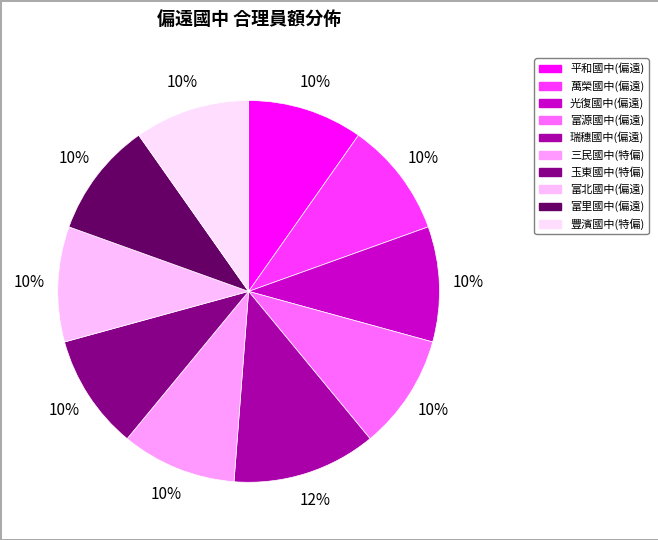

What is the ratio of the value at 平和國中(偏遠) to the value at 玉東國中(特偏)?

1.0